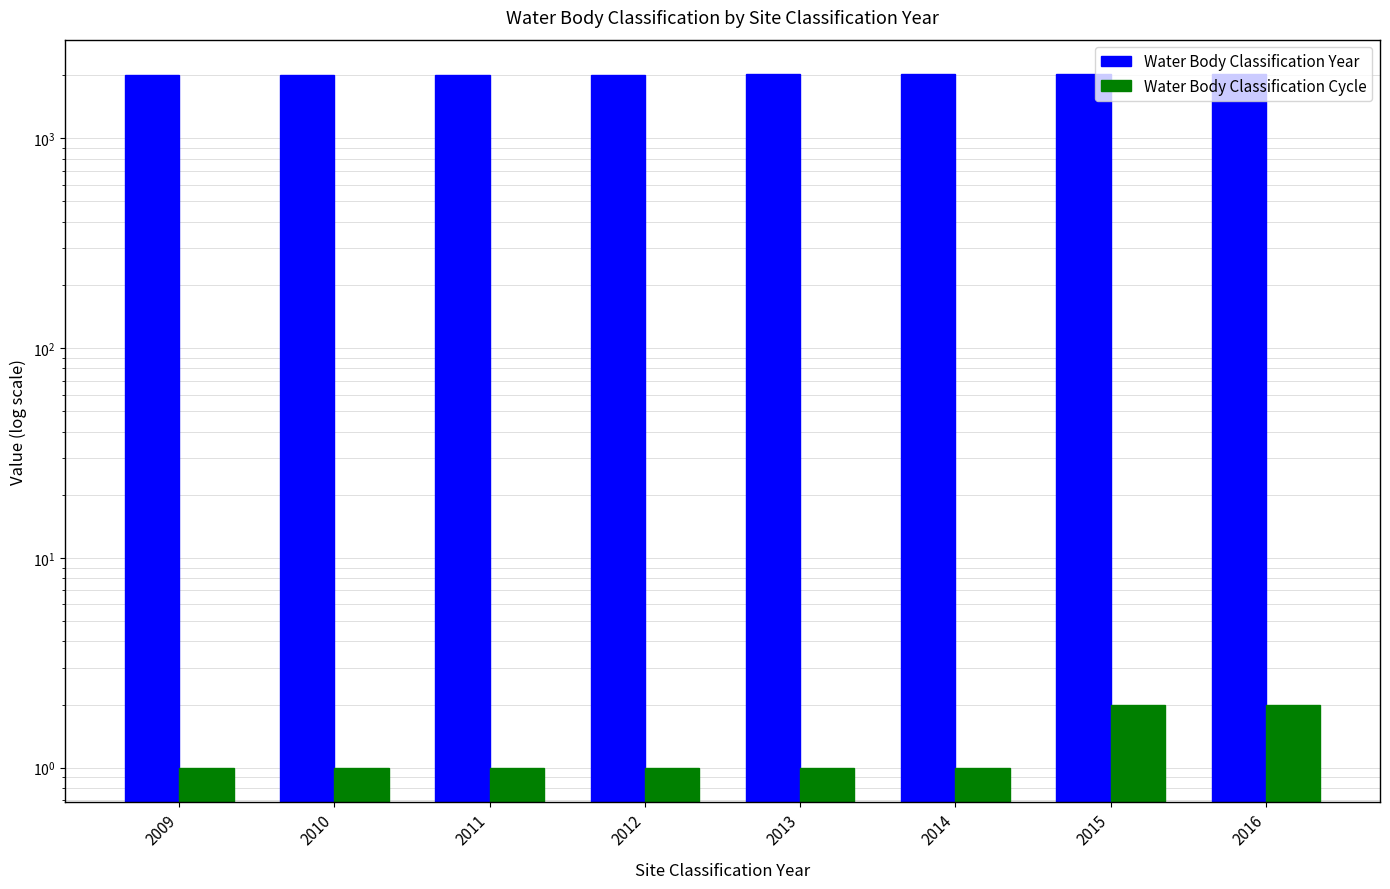

Is the value of Water Body Classification Year at 2012 greater than the value of Water Body Classification Cycle at 2012?

Yes